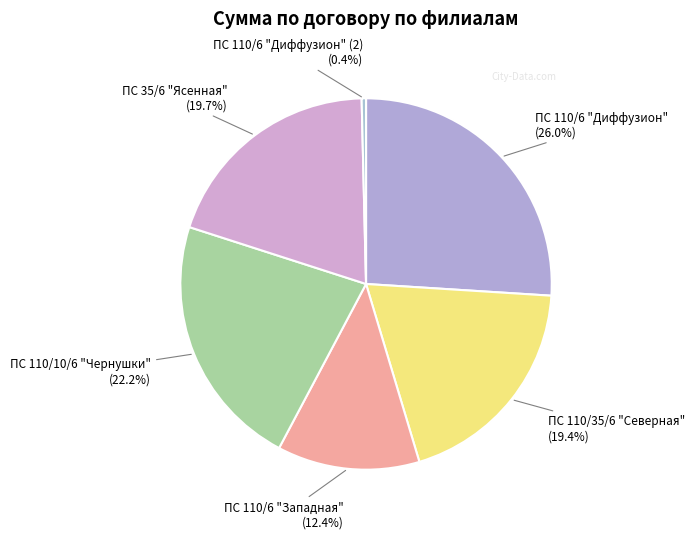

Does ПС 110/6 "Диффузион" (2) represent more than half of the total?

No